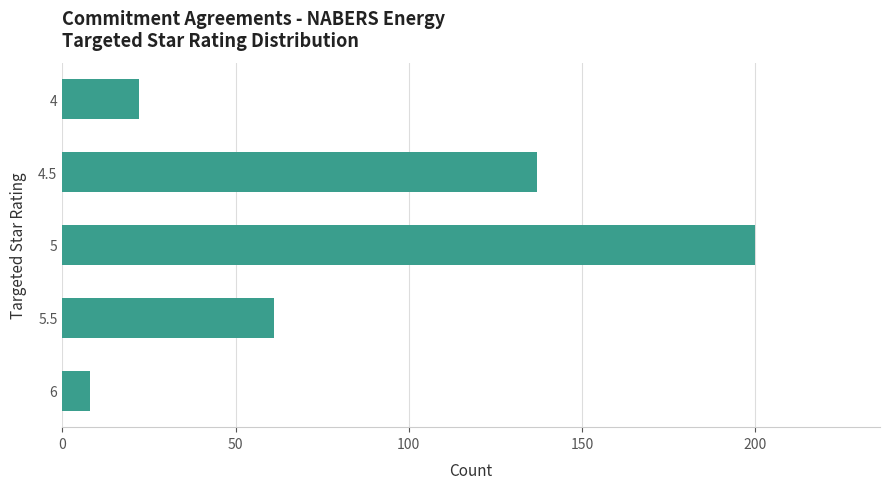

Count the number of data series in this chart.

1